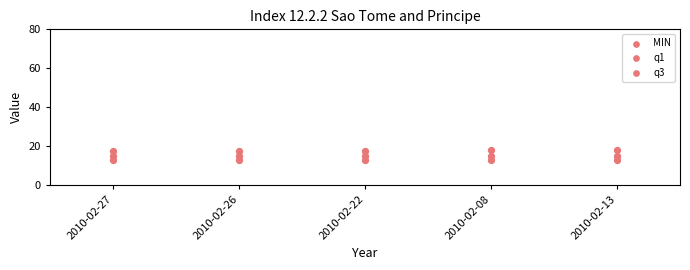

How many data points are displayed?

15